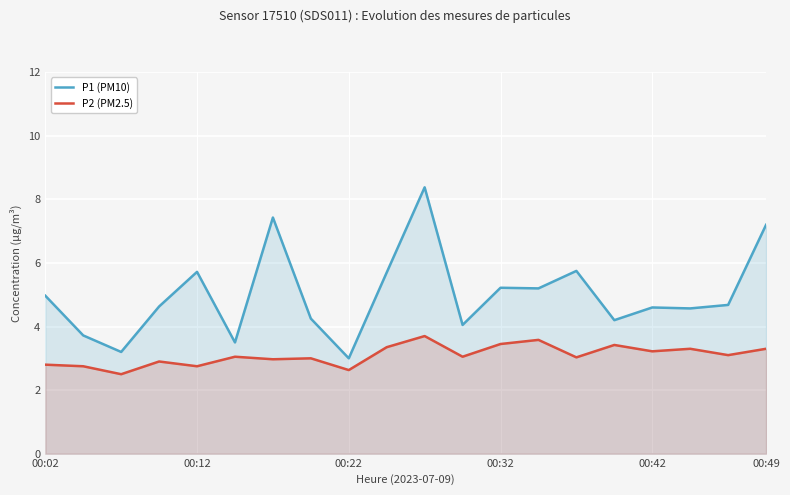

What is the difference between the maximum and minimum values in the P1 (PM10) series?

5.4